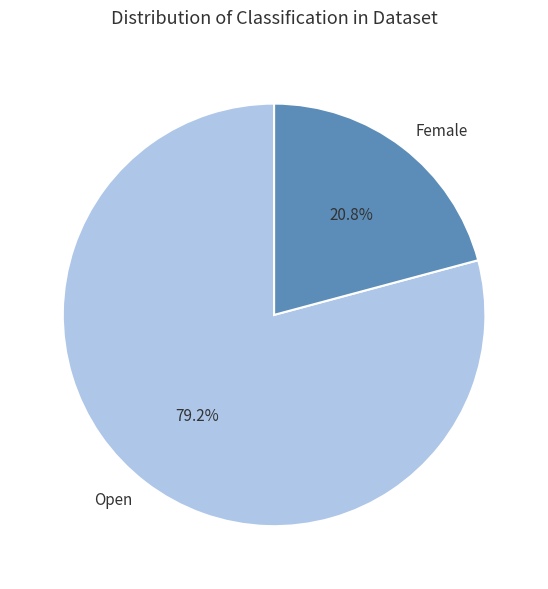

Count the number of slices in the pie.

2